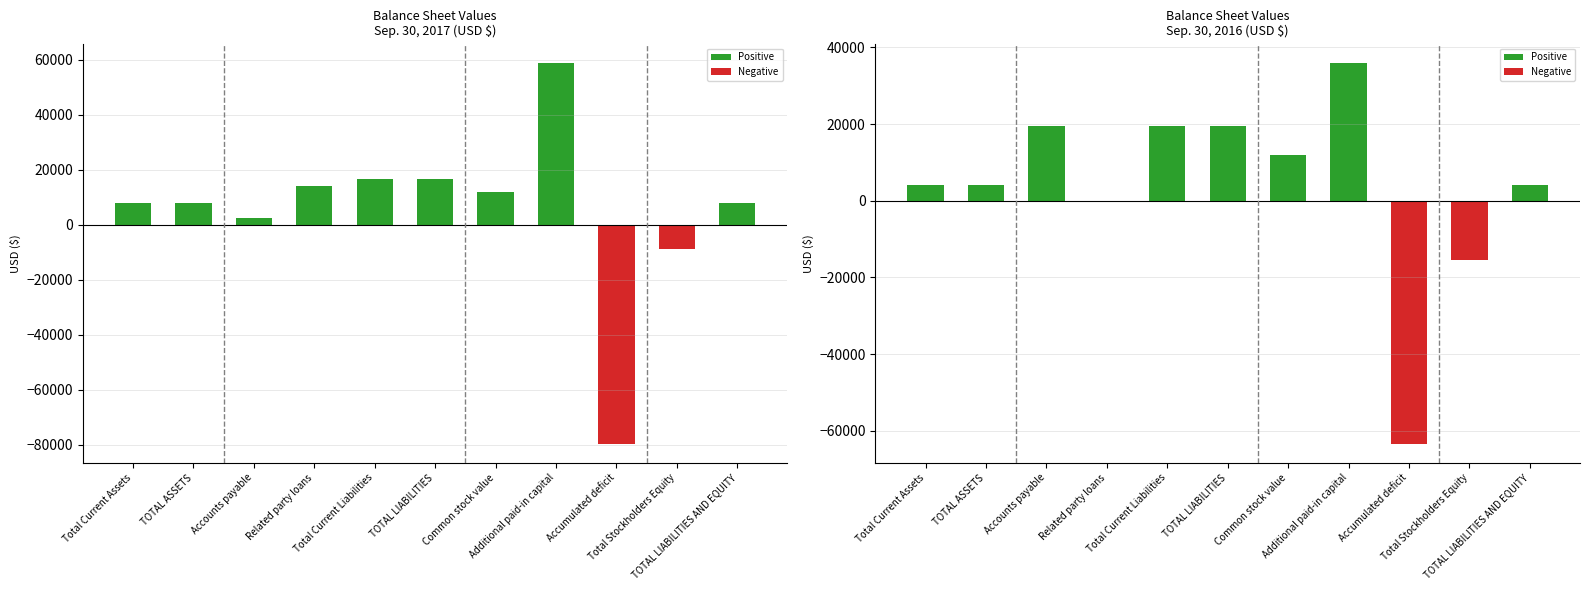

At which category does the chart reach its peak across all series?

Additional paid-in capital